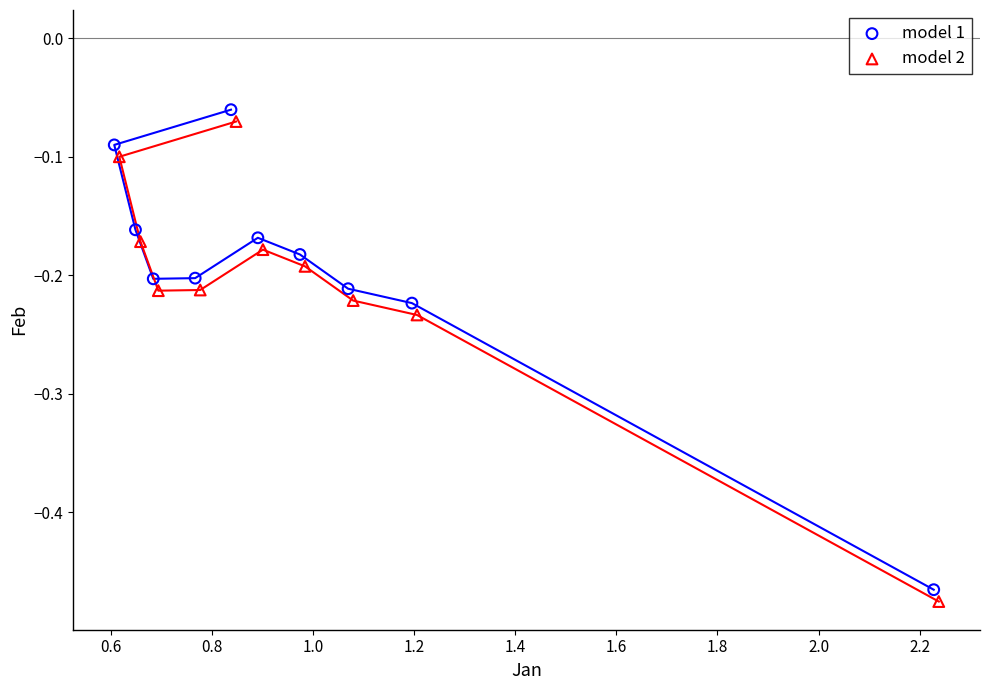

Which series reaches the maximum Y coordinate?

model 1